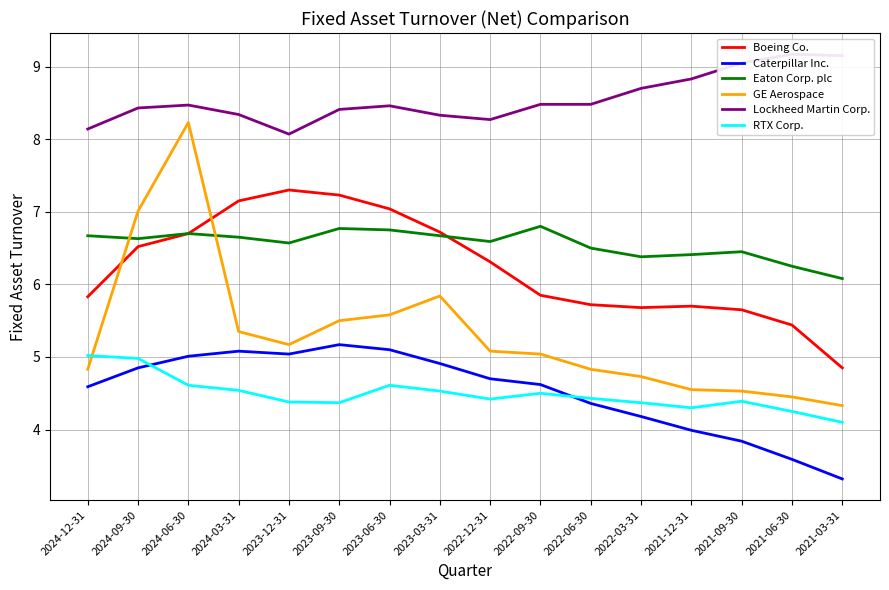

What is the value of the RTX Corp. point at the 9th from the left?

4.4